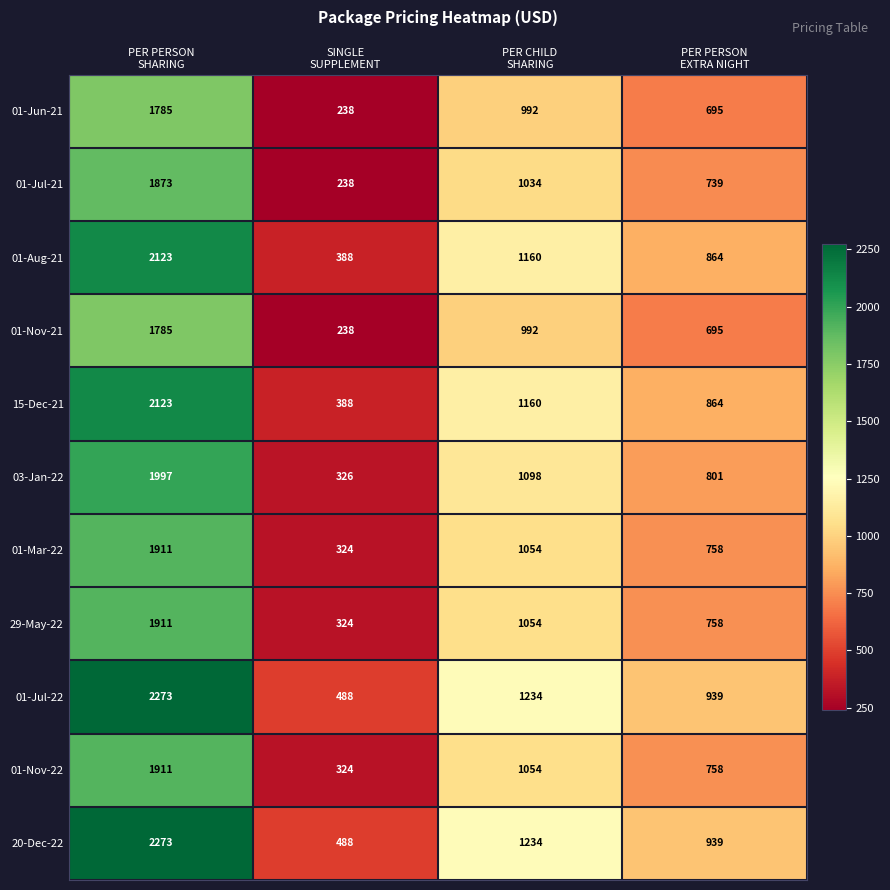

What is the greatest value displayed?

2273